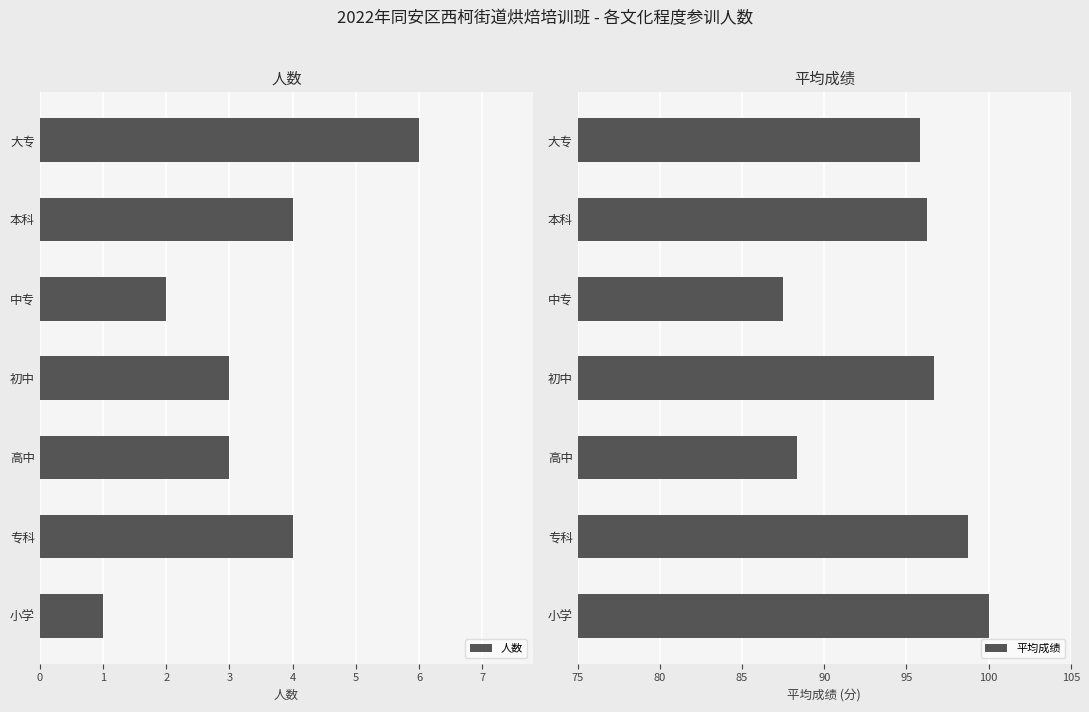

What value does the 人数 series have at 初中?

3